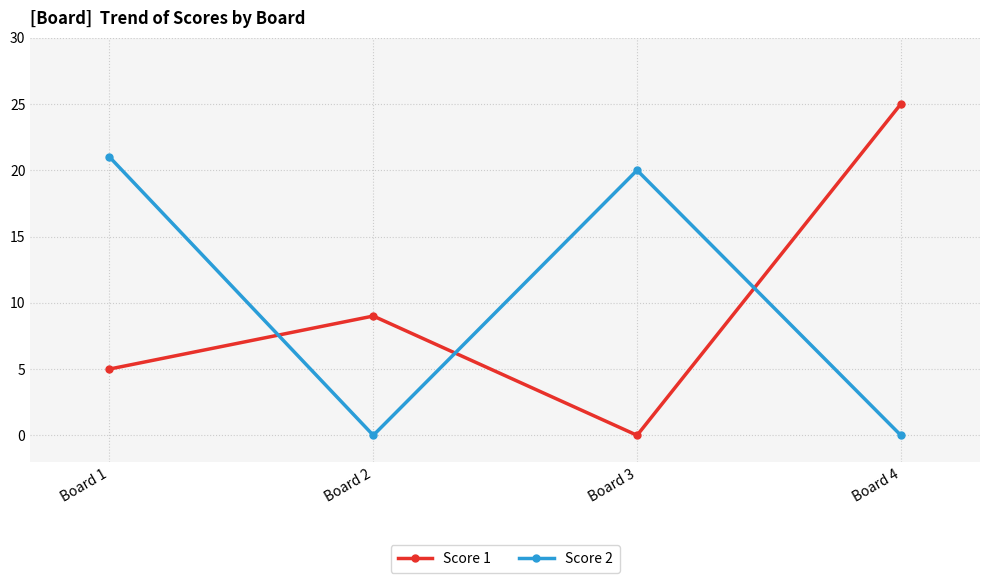

Does the chart display data point markers on the line(s)?

Yes